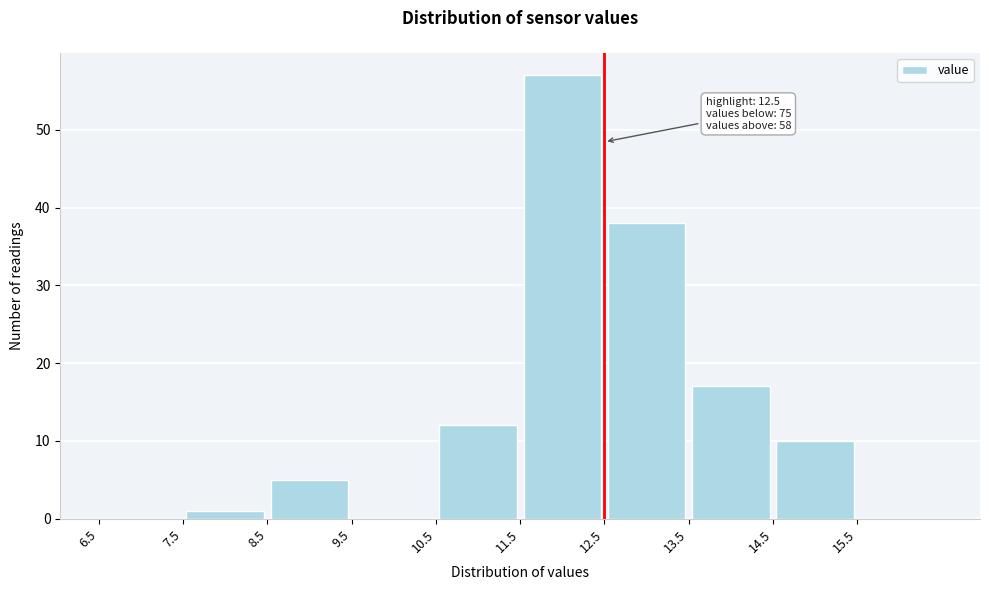

Over which range of the x-axis is the bar tallest?

11.5 to 12.5